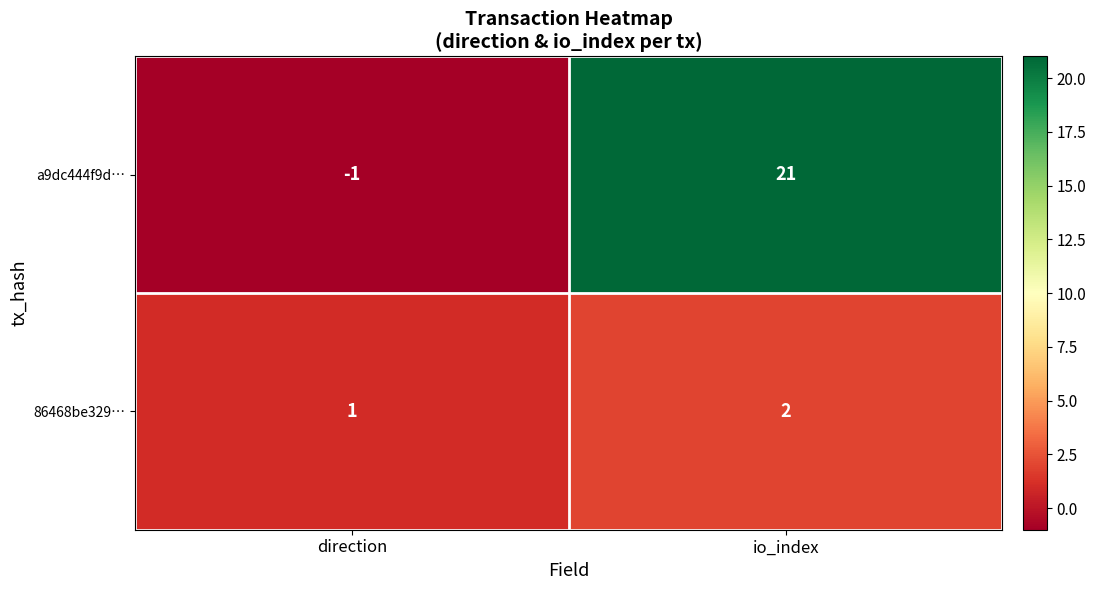

What is the greatest value displayed?

21